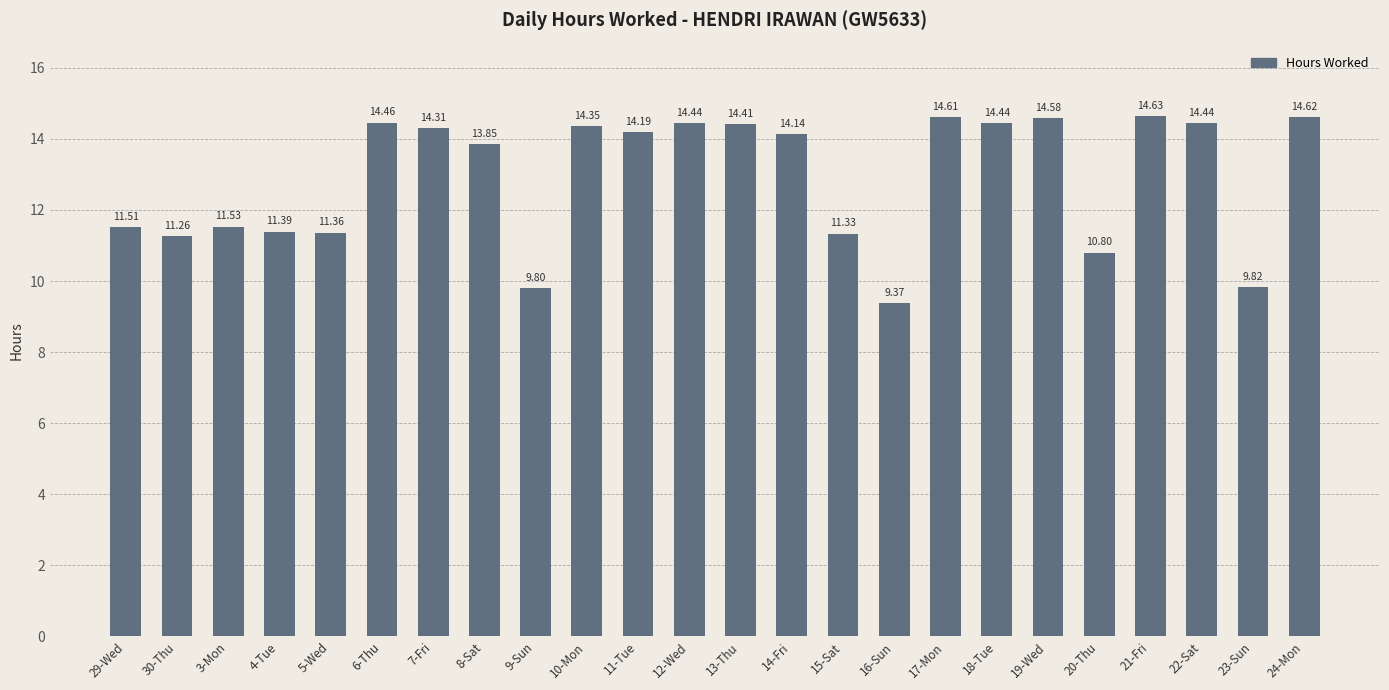

What is the average value?

12.9